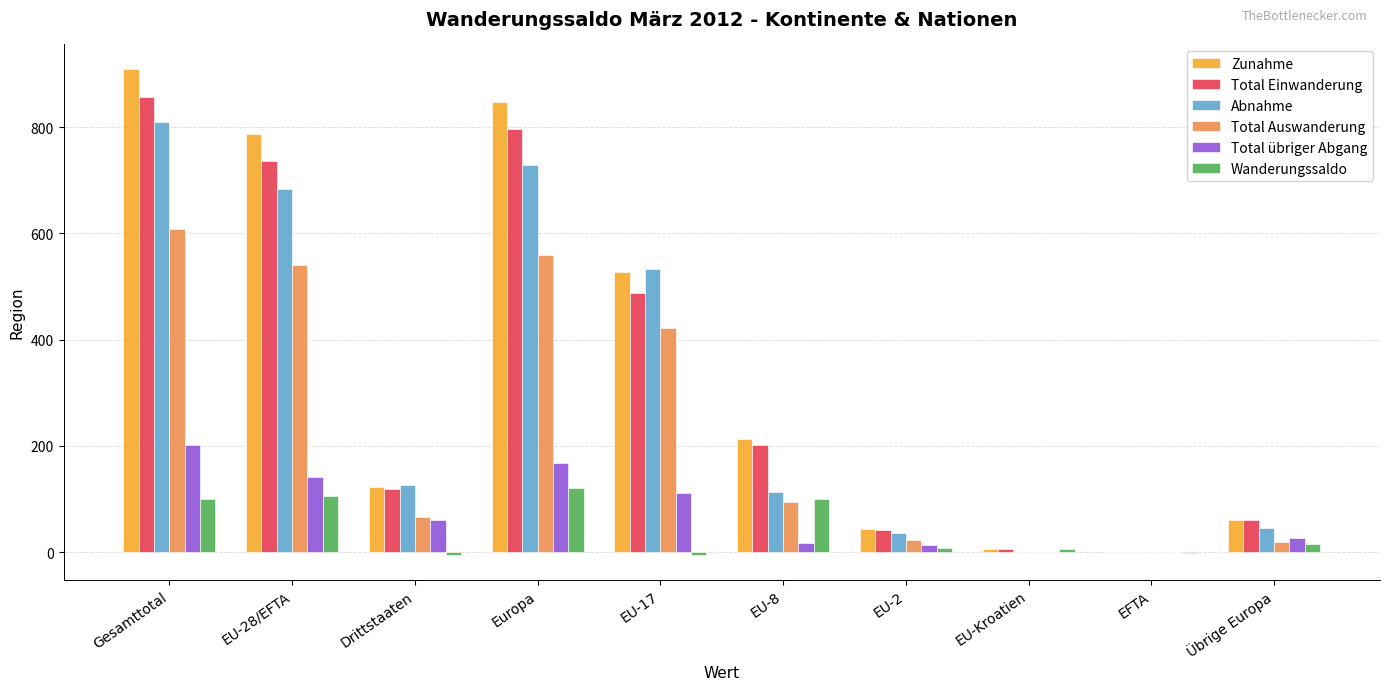

The value of Zunahme at EU-17 is 937. True or false?

False